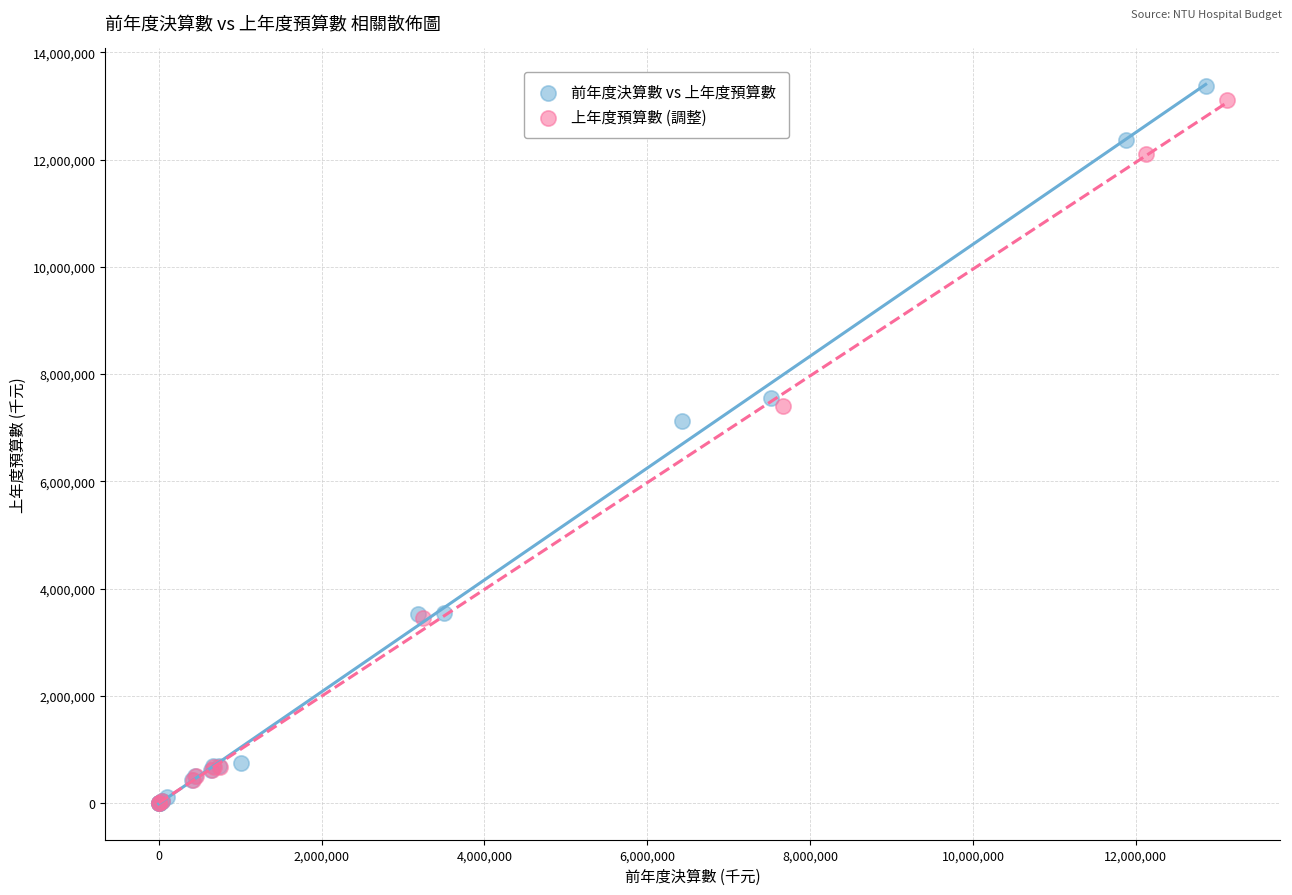

Which series has the widest spread of Y values?

前年度決算數 vs 上年度預算數